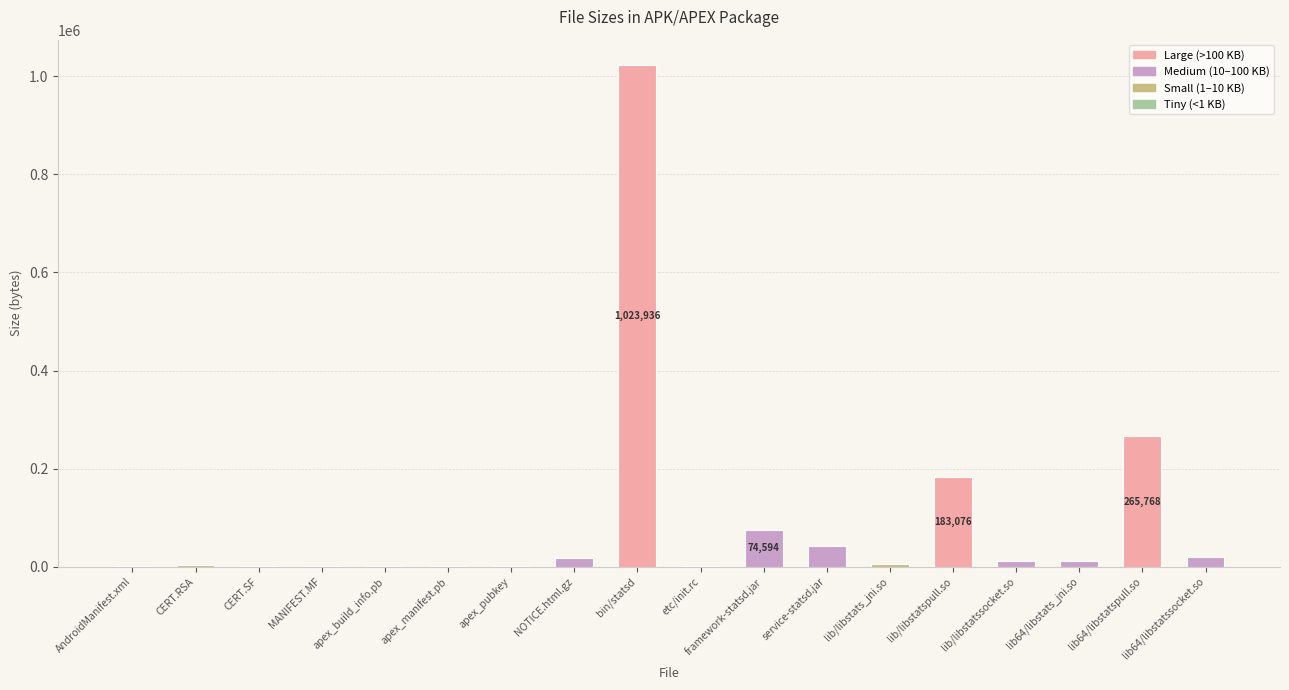

Which label corresponds to the largest value in the chart?

bin/statsd